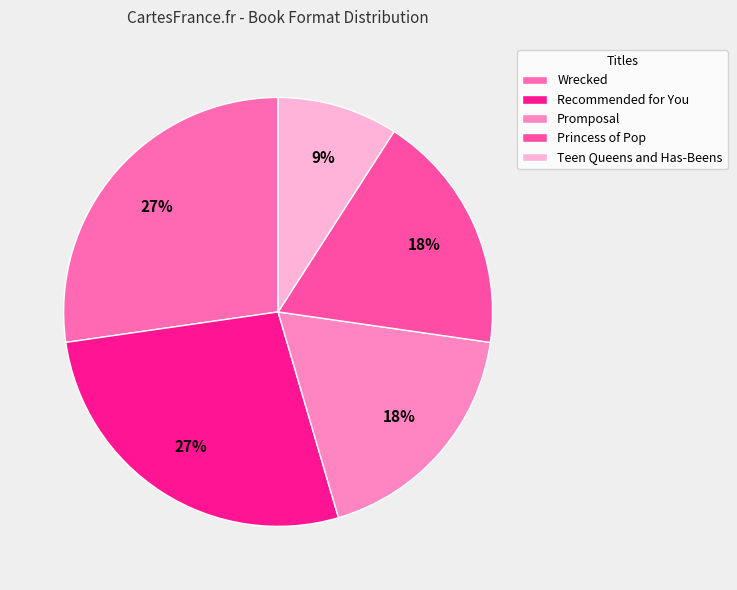

True or false: Recommended for You accounts for 27% of the total.

True